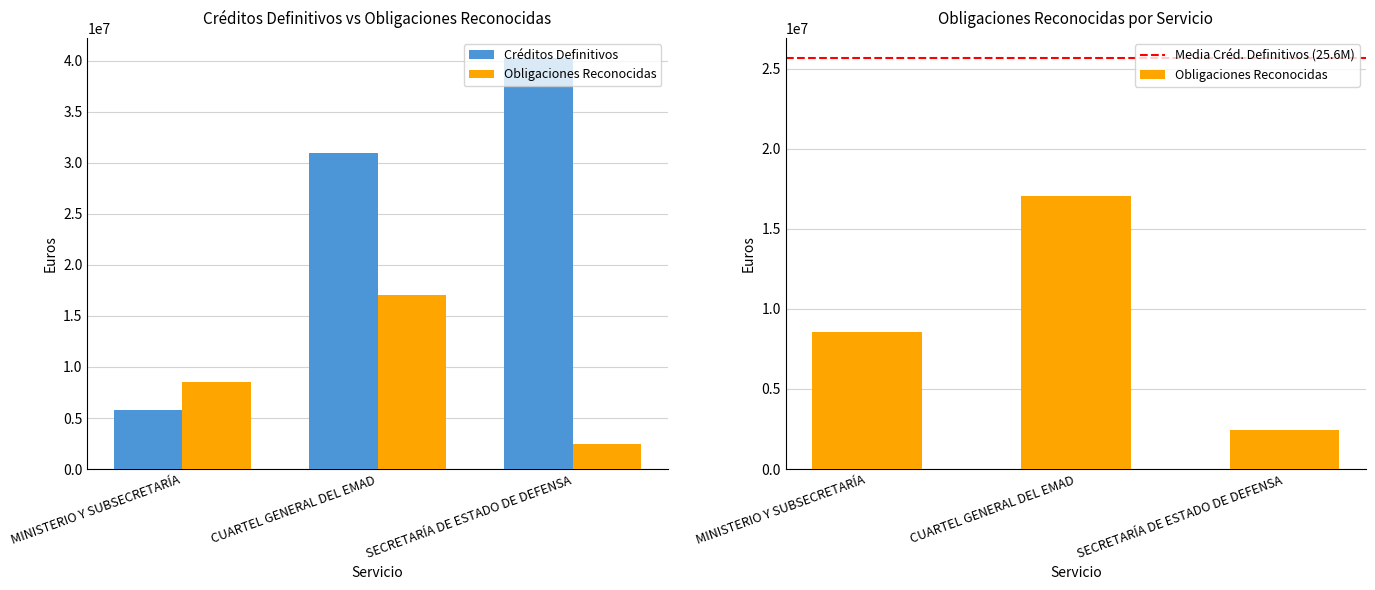

What is the difference between the maximum and second lowest values in the Obligaciones Reconocidas series?

8516921.4